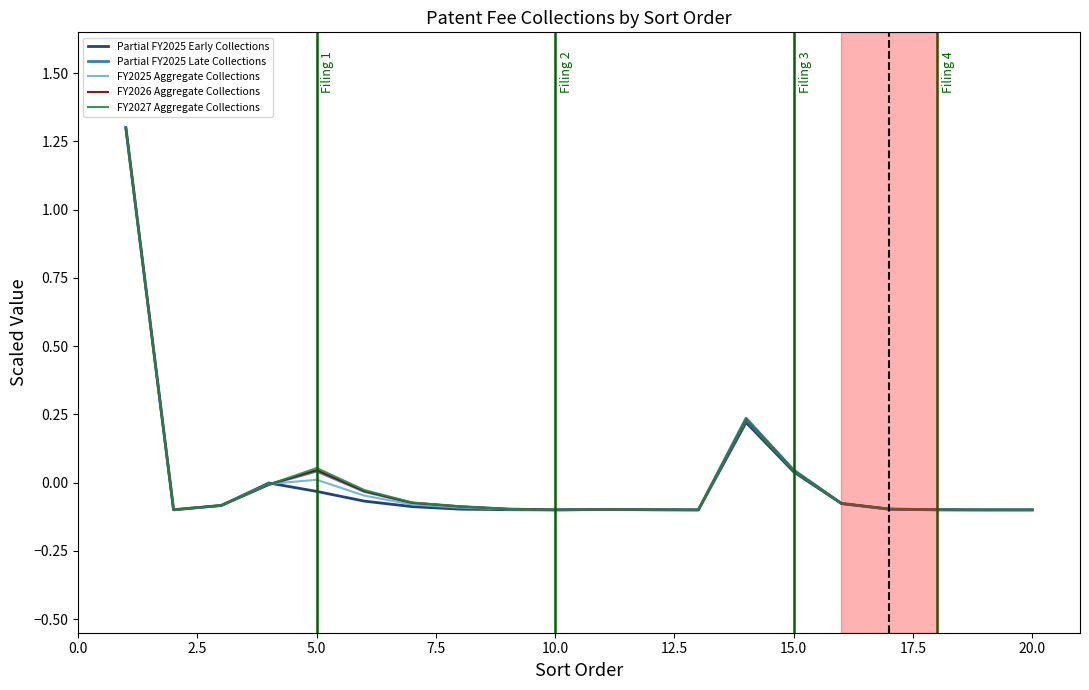

Which series has the largest range (max minus min)?

Partial FY2025 Early Collections